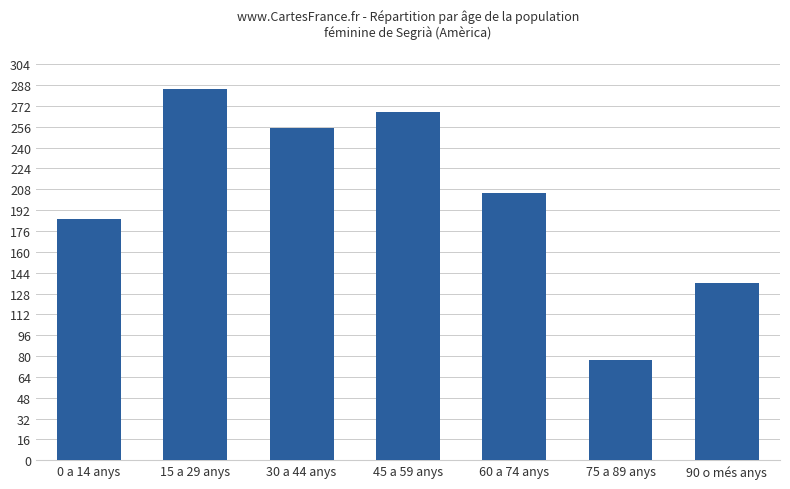

Are the bars grouped side by side (vs. stacked)?

No